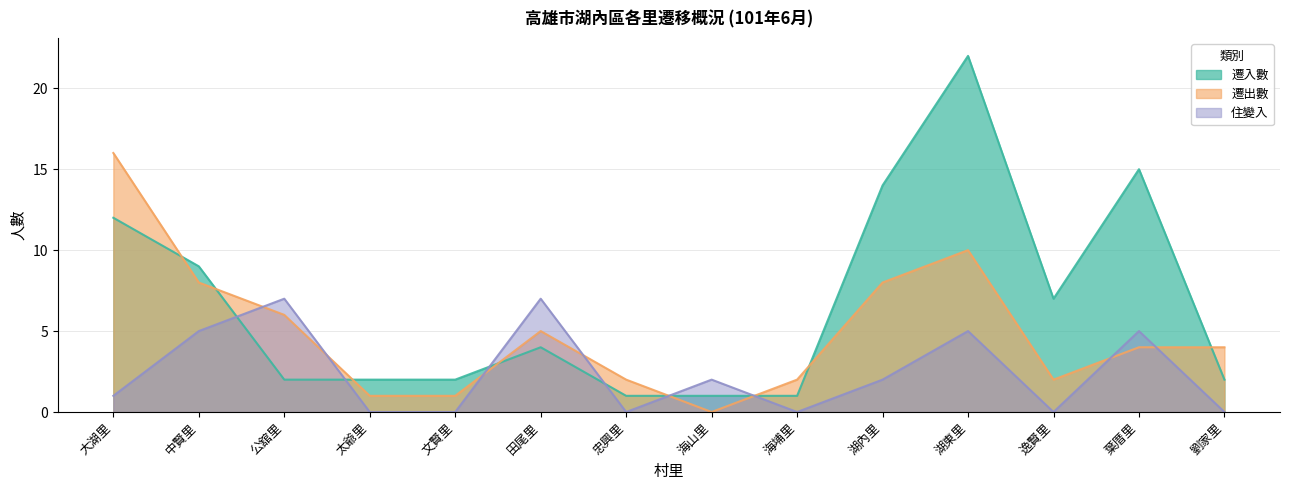

The 遷出數 series shows 1 at 忠興里. True or false?

False